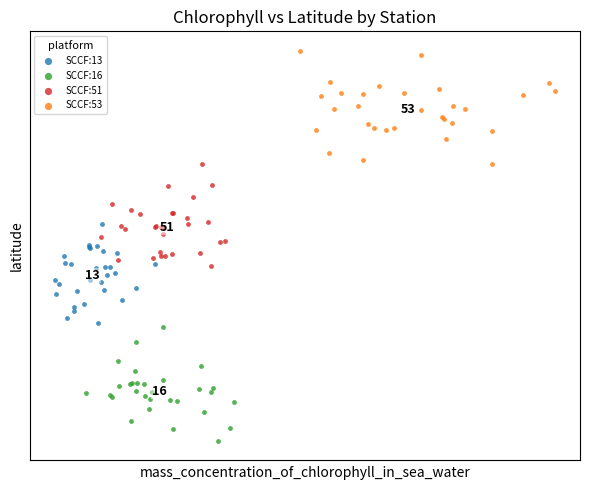

What are all the series names shown in the legend?

SCCF:13, SCCF:16, SCCF:51, SCCF:53